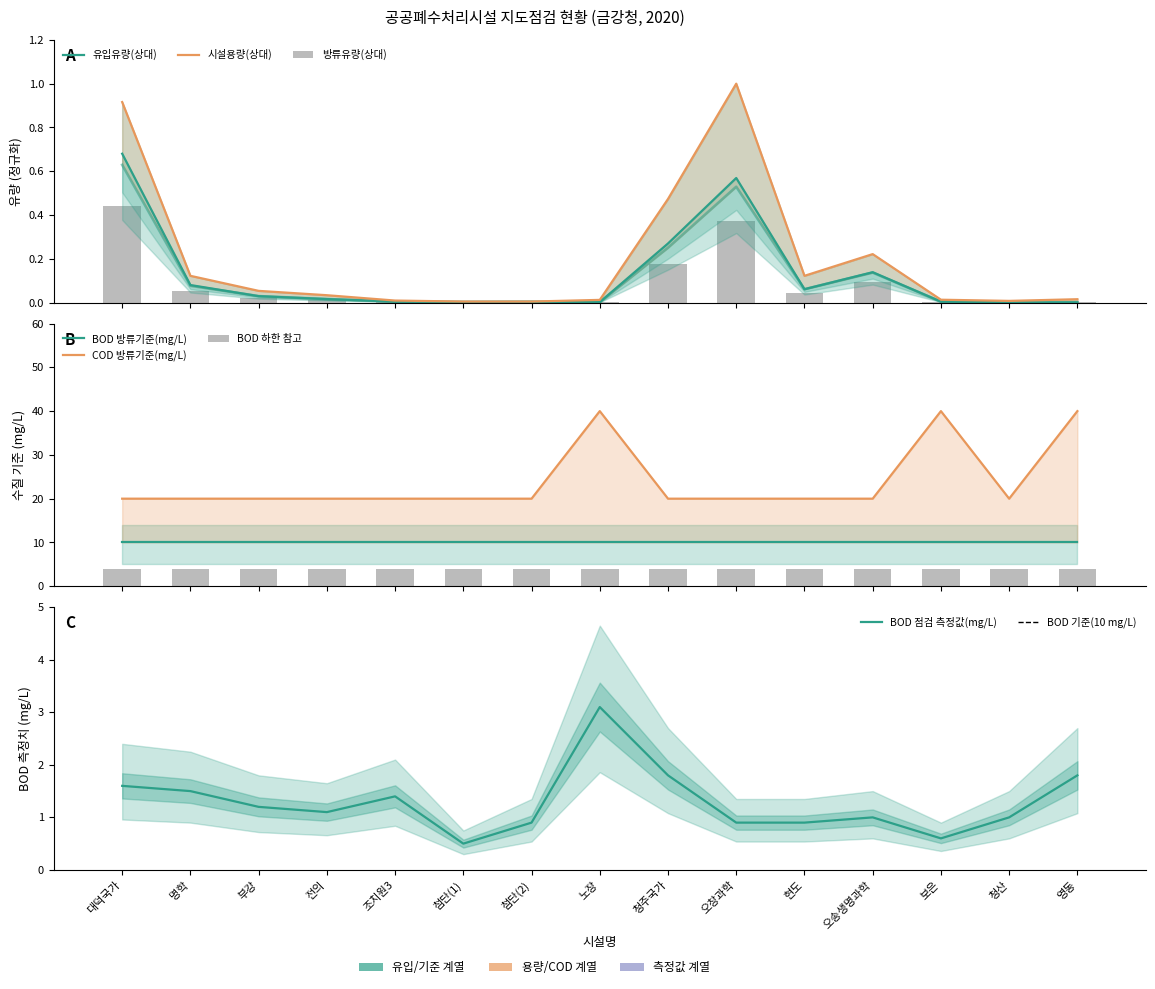

Is the value of 유입유량(㎥/일) at 청주국가 greater than the value of BOD측정방류수(mg/L) at 첨단(2)?

No